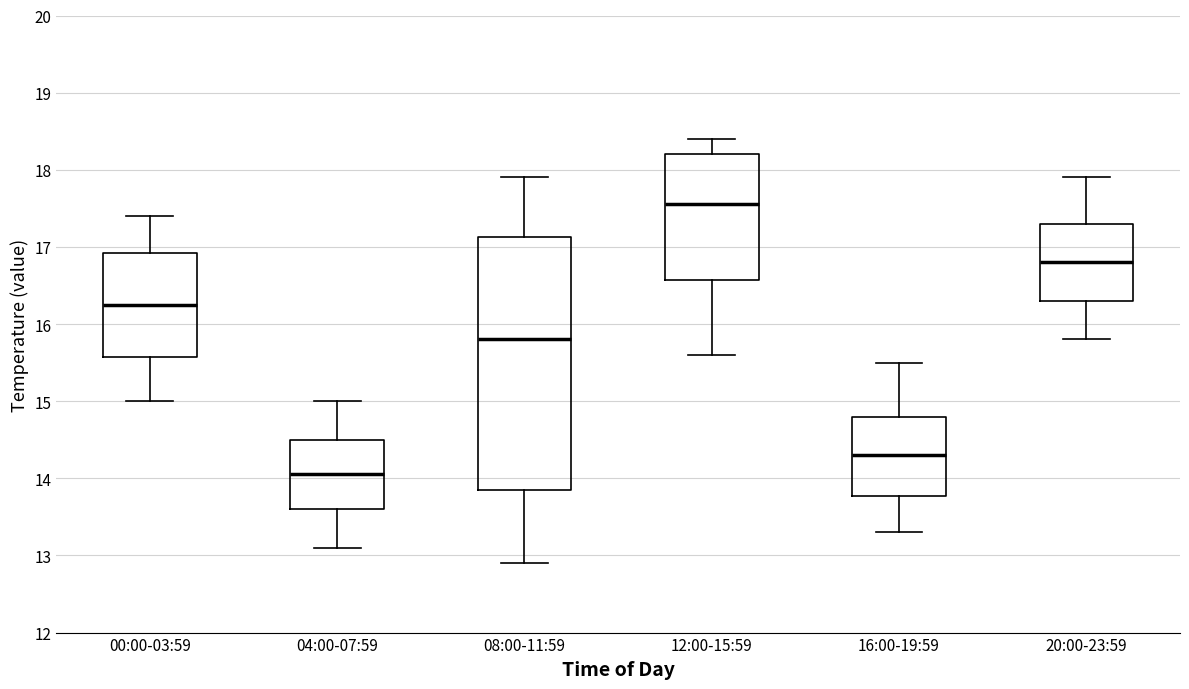

Which box's median line is the highest?

12:00-15:59